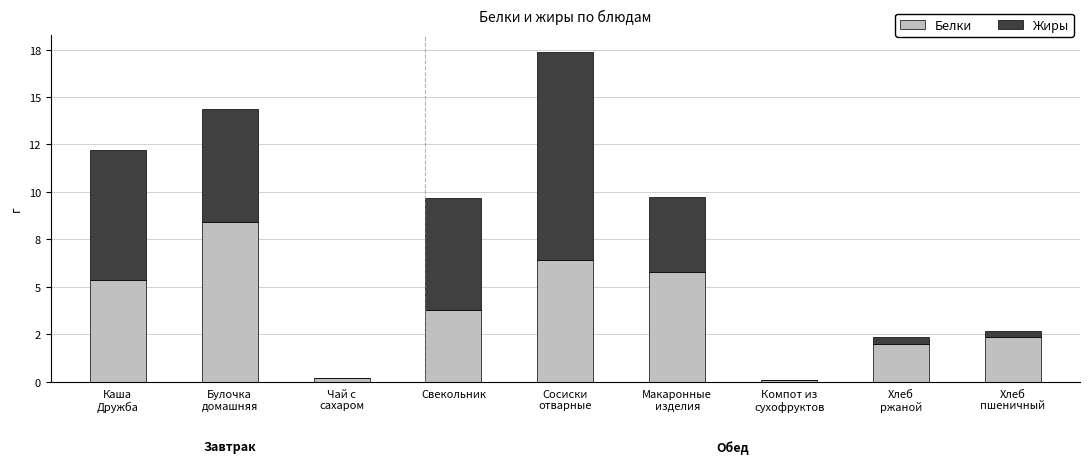

Are the bars grouped side by side (vs. stacked)?

No